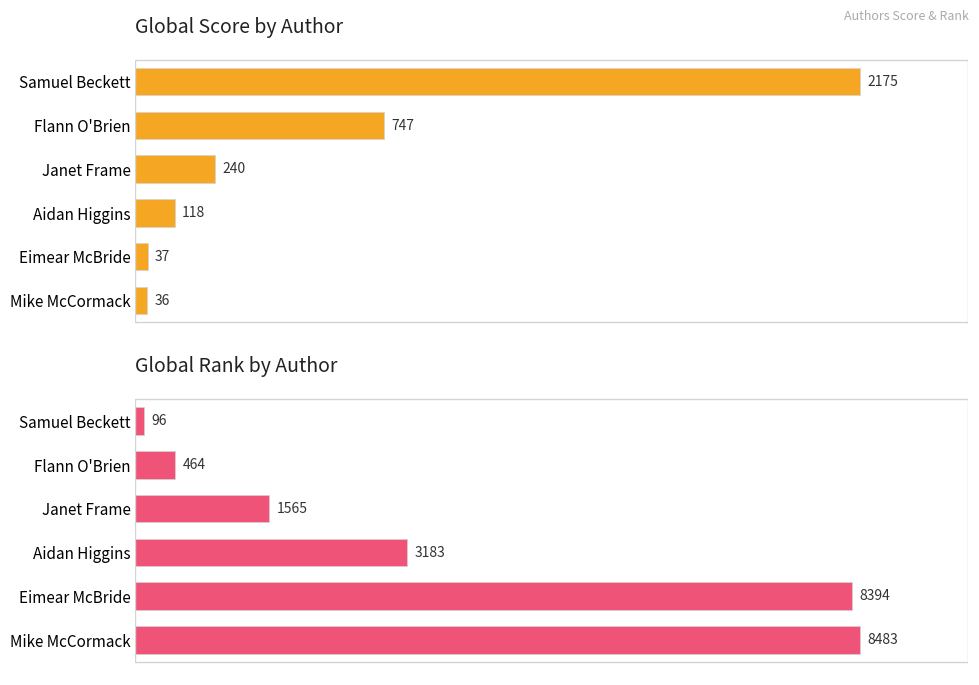

Rank the series by their average value, from lowest to highest.

Global Score, Global Rank